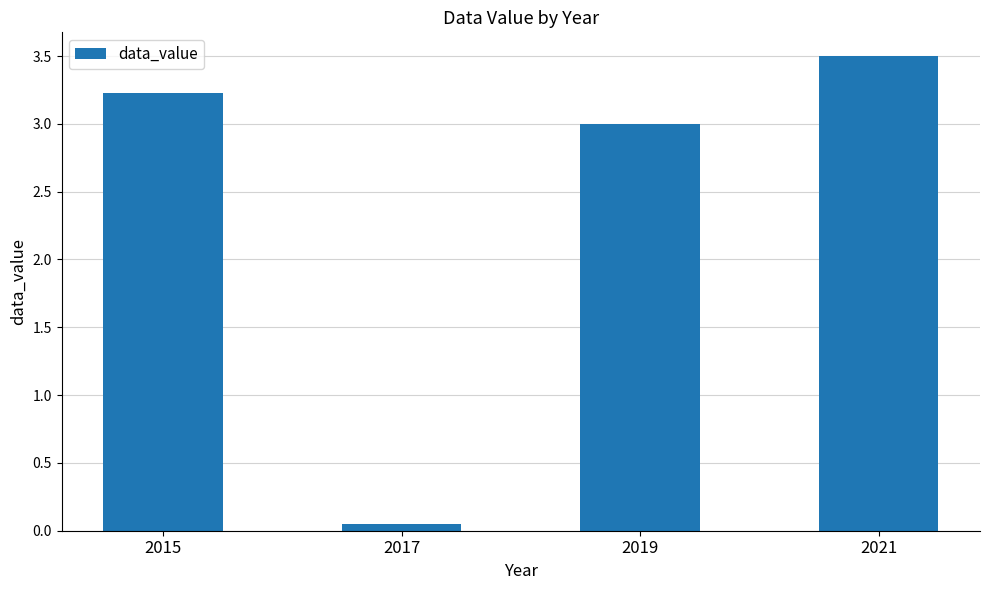

Which has a higher value, 2015 or 2017?

2015